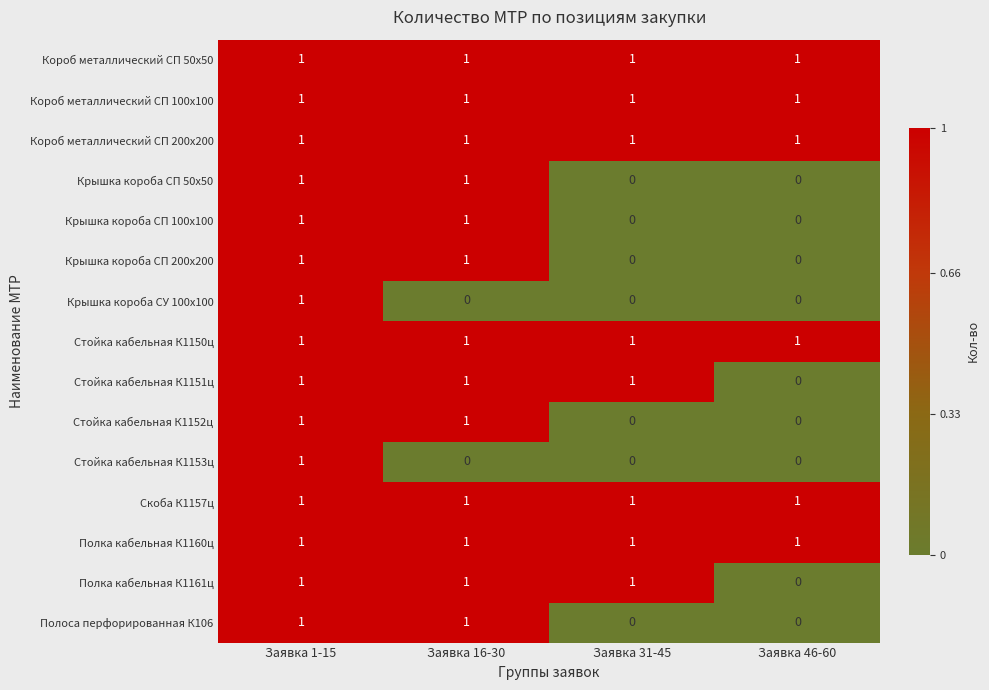

The value of Крышка короба СП 200х200 at Заявка 16-30 is 1. True or false?

True